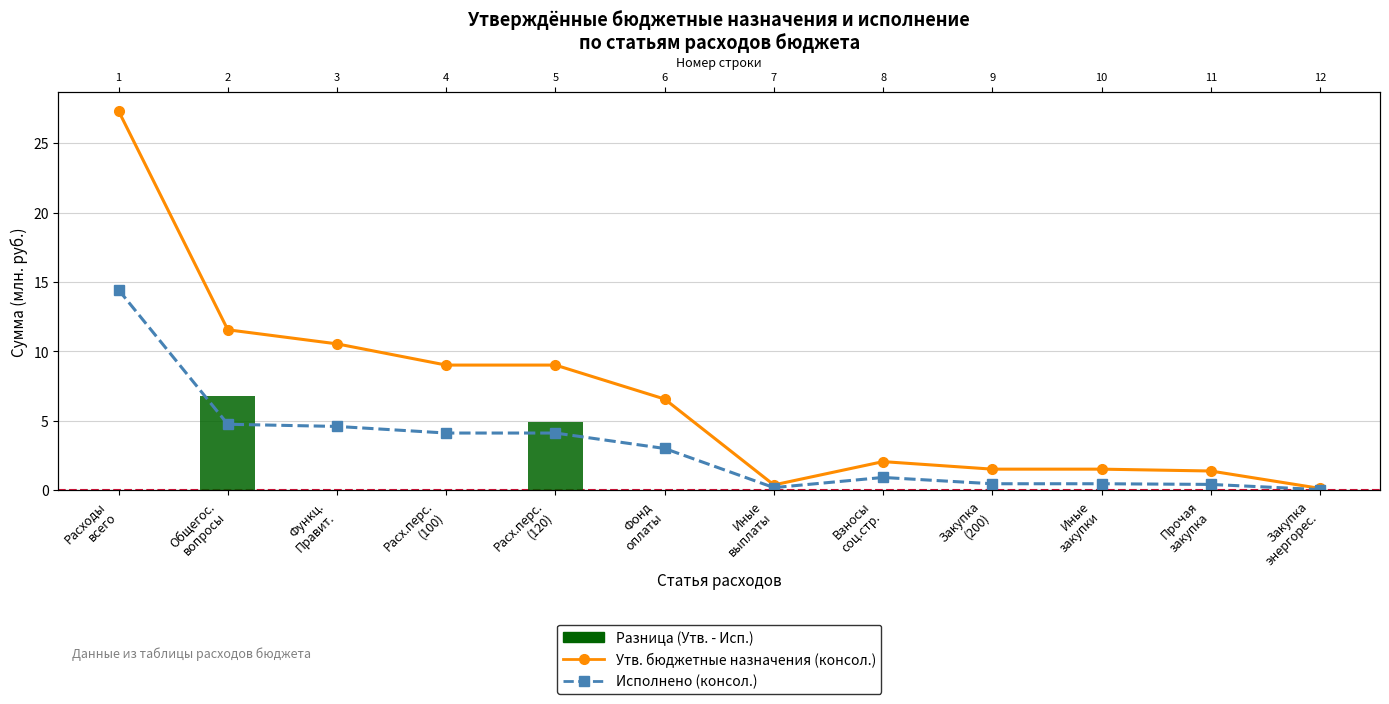

What position from the right is Расх.перс.
(100)?

9